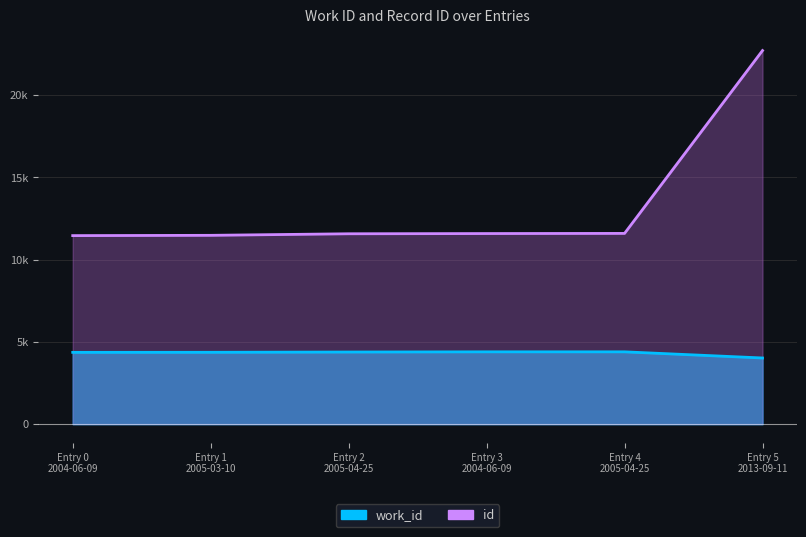

At which label does id reach its minimum?

Entry 0 2004-06-09